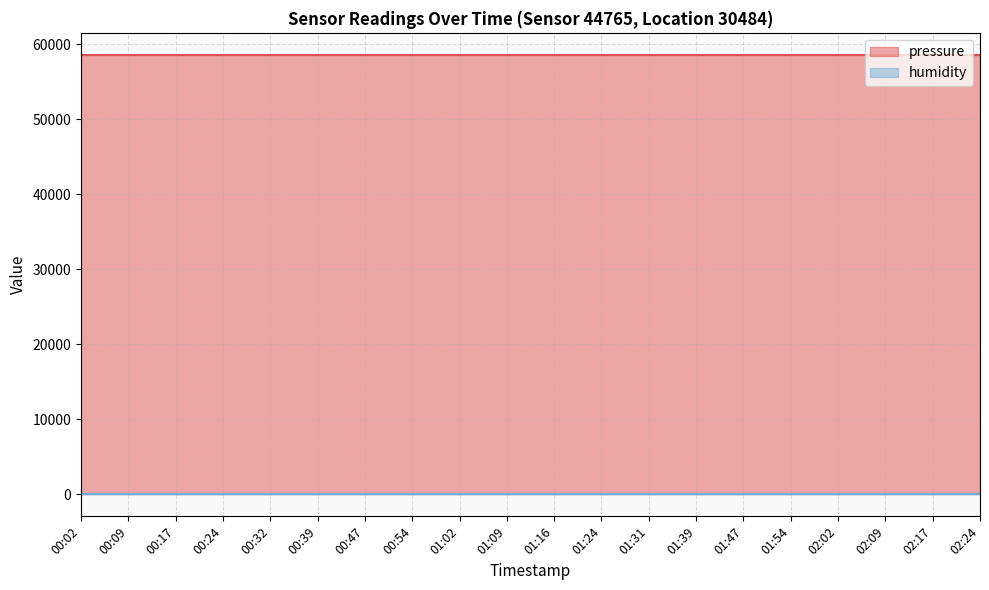

Is it true that humidity equals 100.0 at 02:09?

True